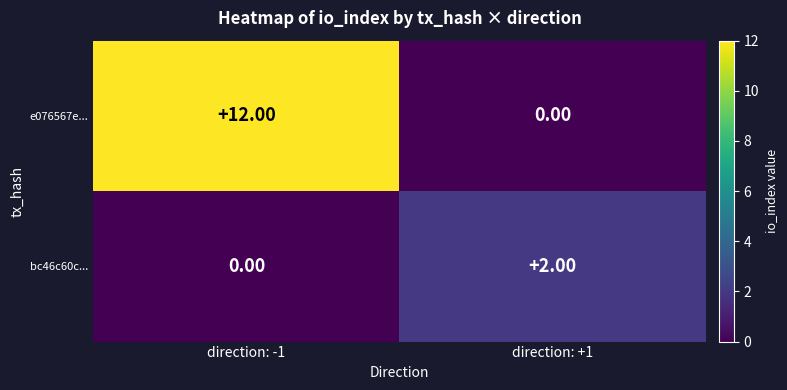

How many distinct data groups are displayed?

2